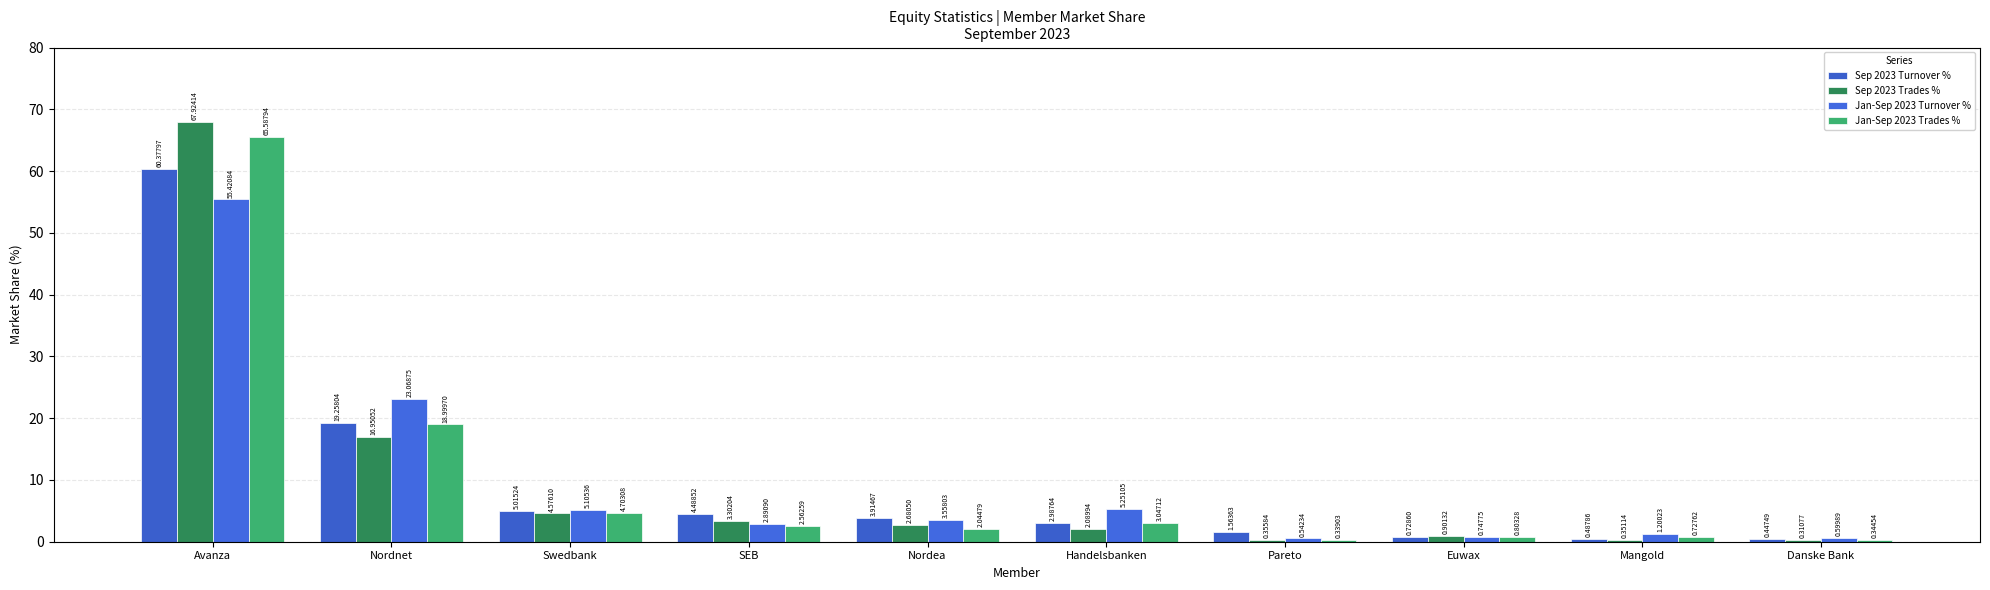

What is the label of the 9th bar from the right?

Nordnet